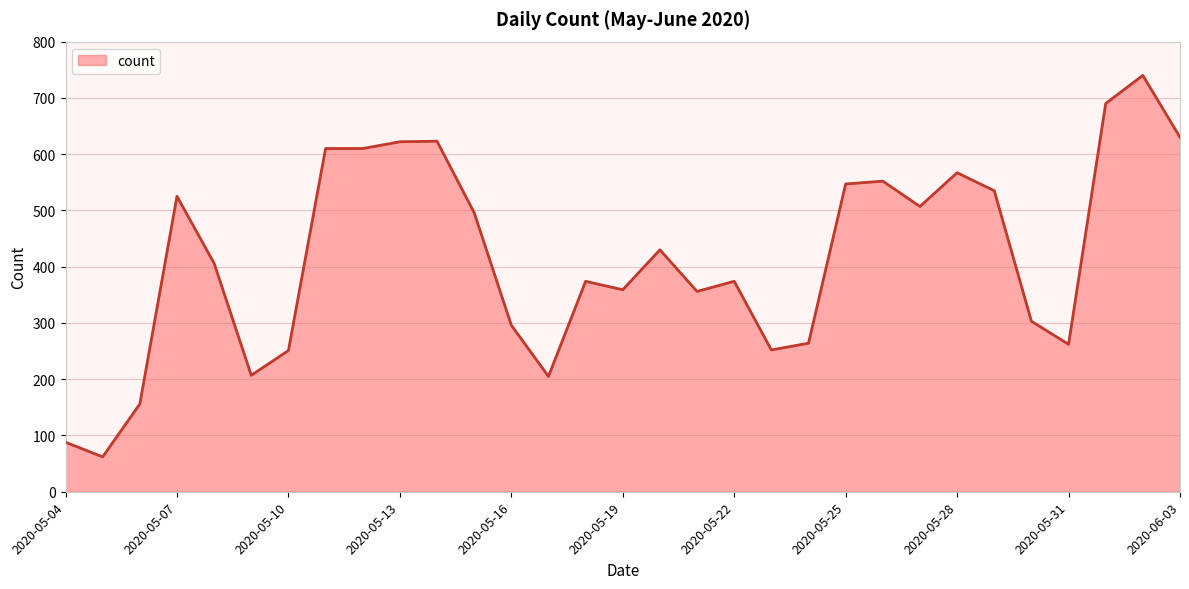

What is the difference between the maximum and minimum values?

678